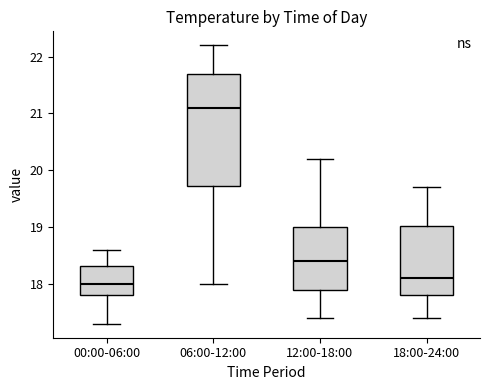

Where does the median line of the box for 00:00-06:00 sit on the y-axis? The values are not printed on the chart, so give them approximately, as read against the axis.

18.0